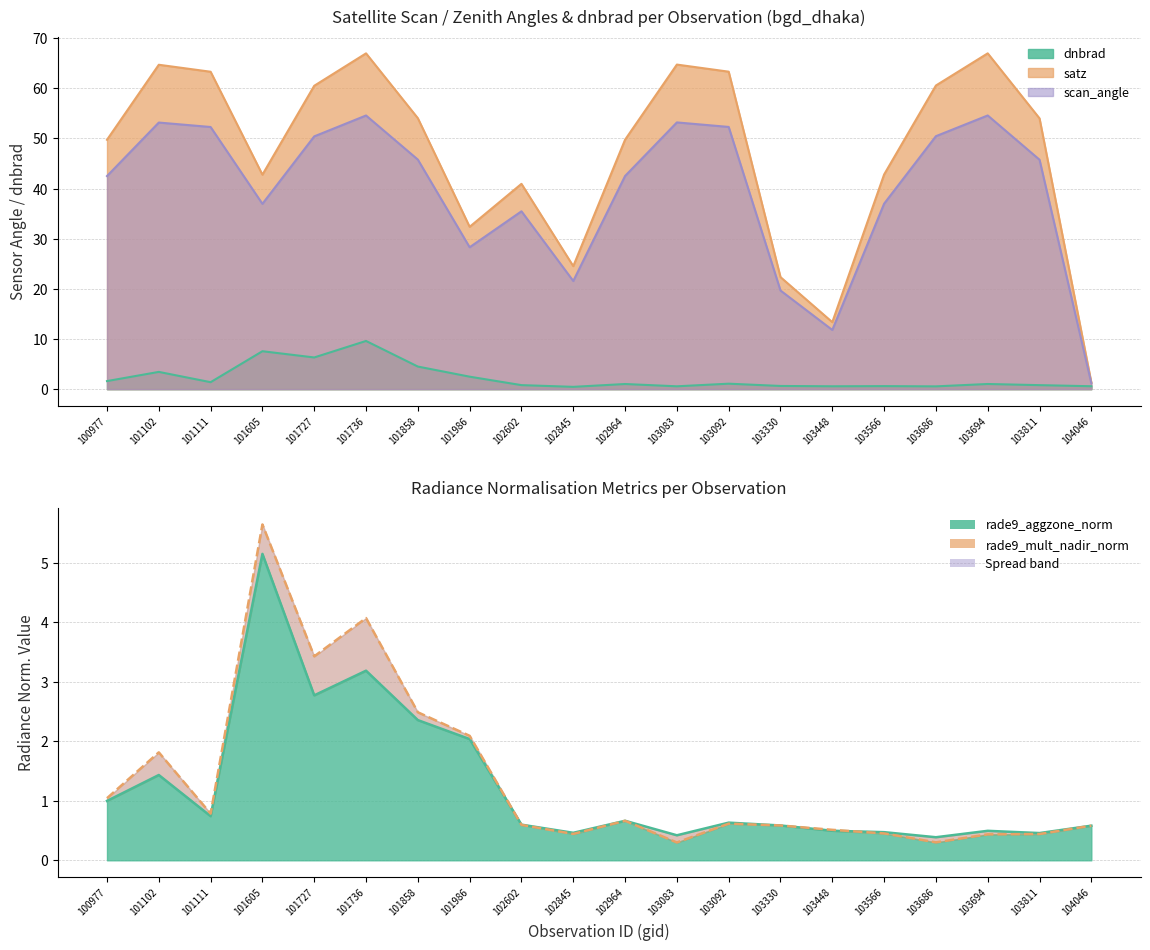

What is the minimum value shown in the chart?

0.3